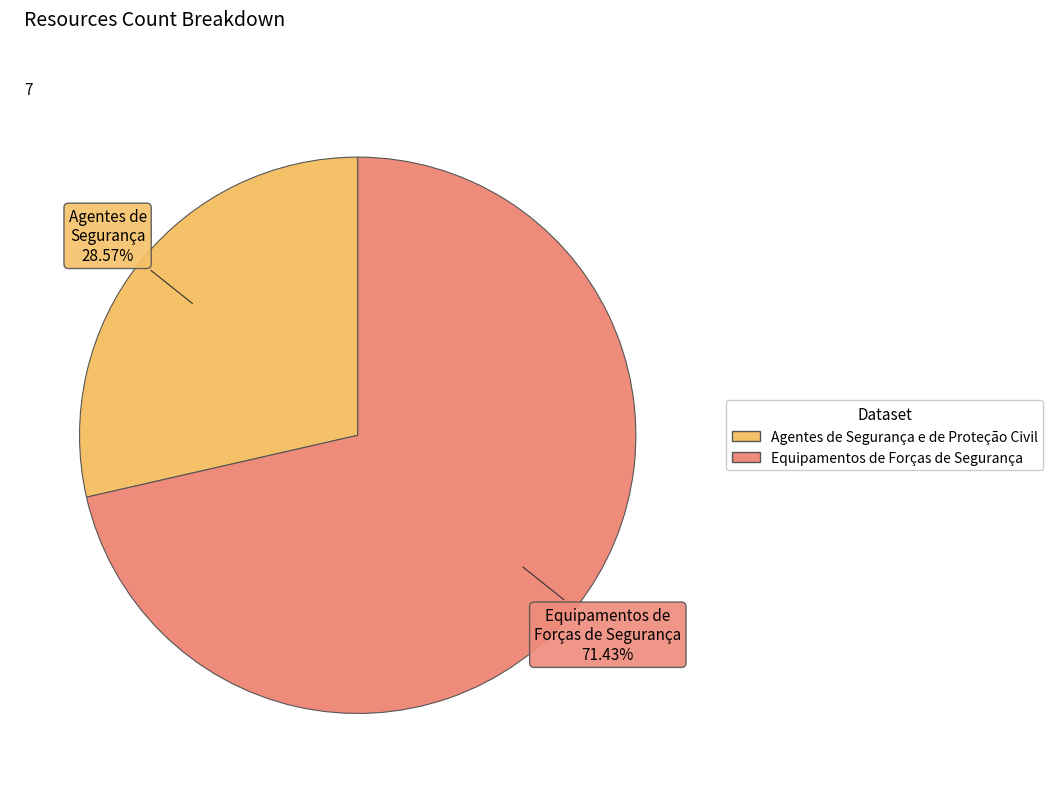

Which has a higher value, Agentes de Segurança e de Proteção Civil or Equipamentos de Forças de Segurança?

Equipamentos de Forças de Segurança